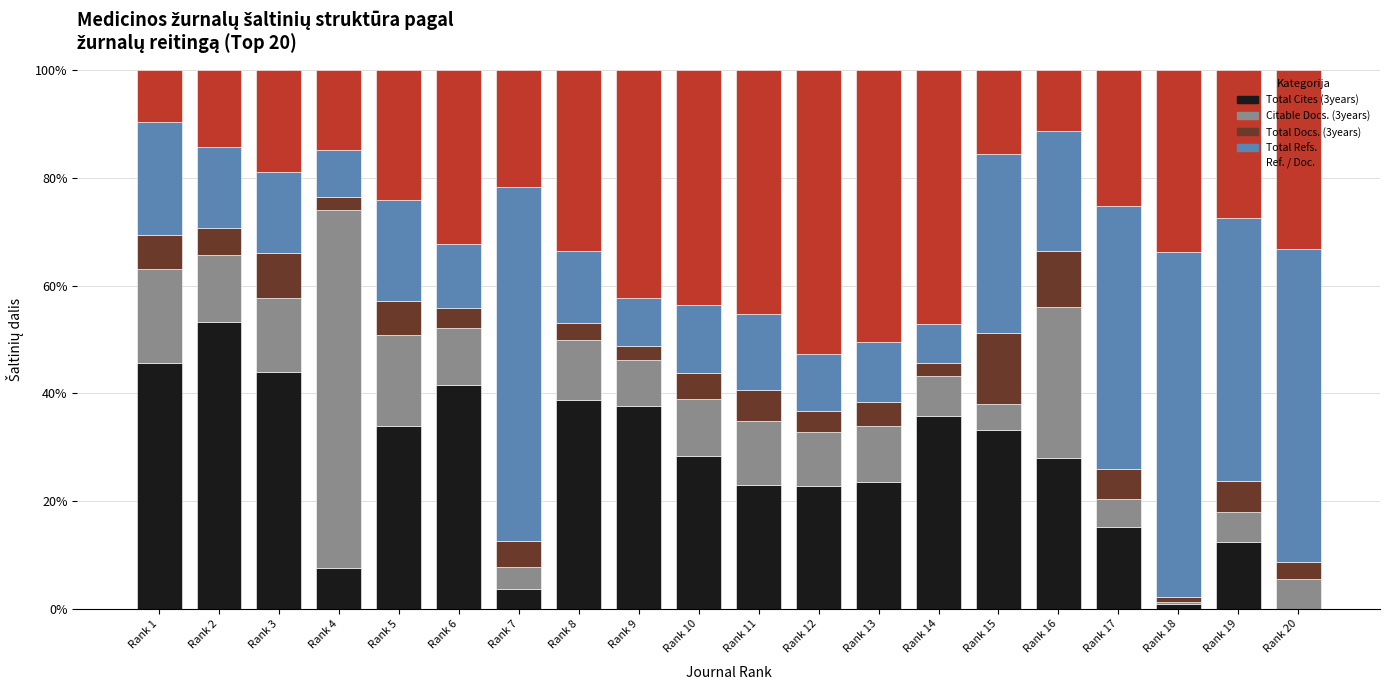

What is the total value across all series at Rank 15?

100.0